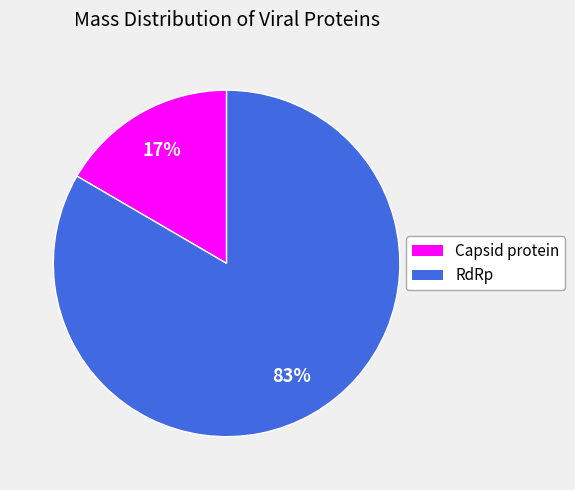

Is it true that Capsid protein is 17% of the pie?

True